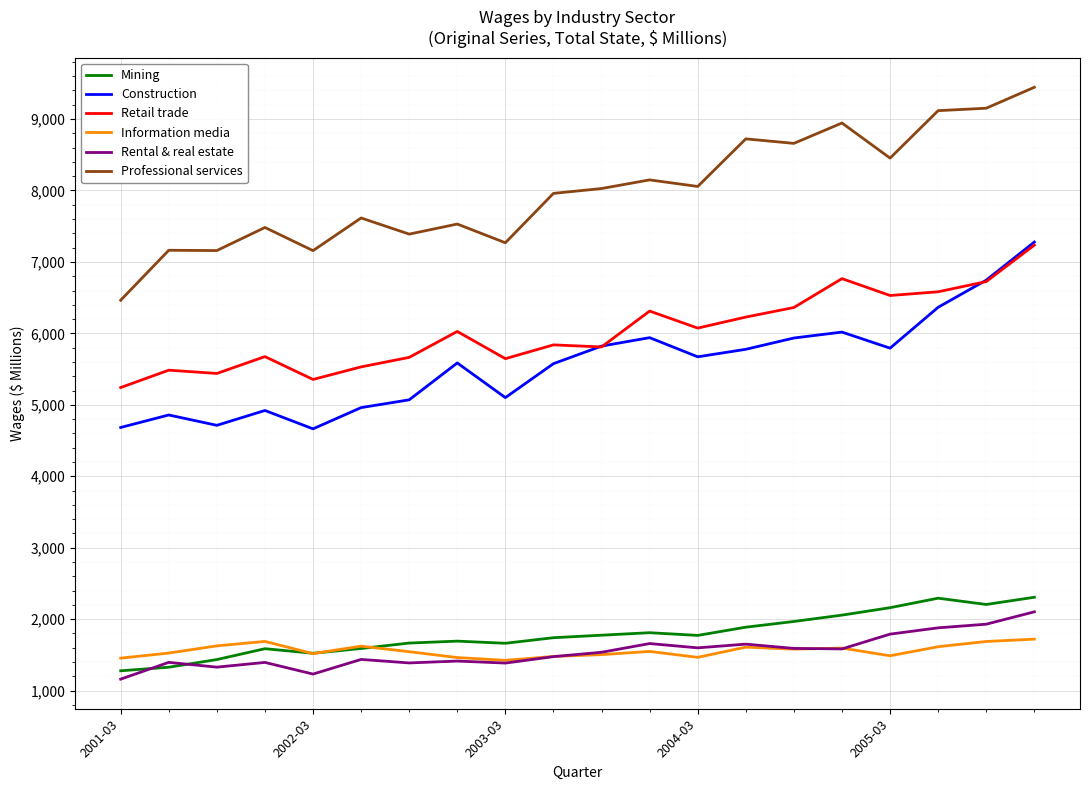

What is the greatest value displayed?

9444